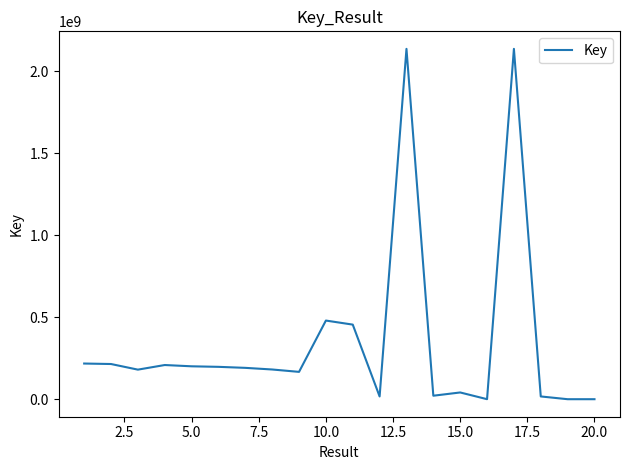

What is the maximum value shown in the chart?

2137713285